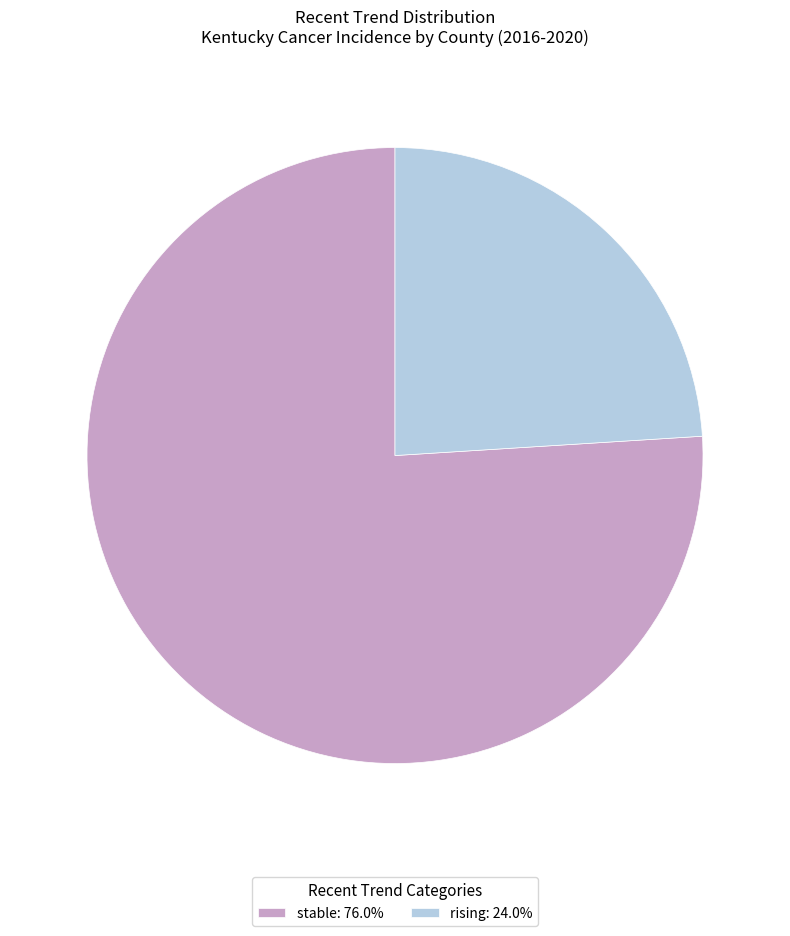

Approximately how many times larger is the value at stable: 76.0% compared to rising: 24.0%?

3.2